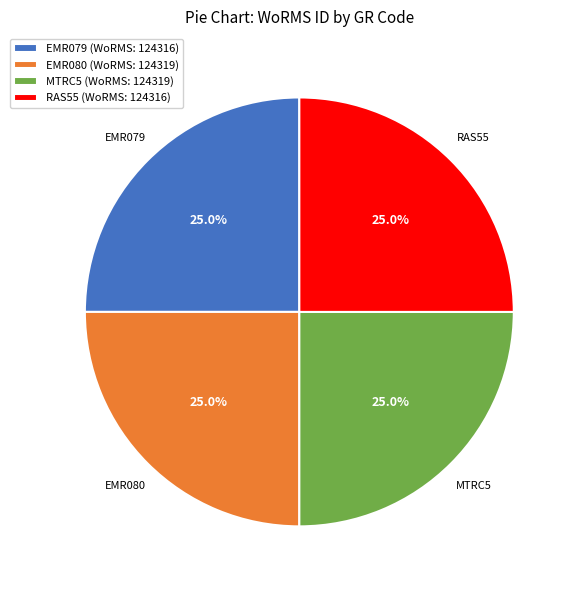

Count the number of slices in the pie.

4